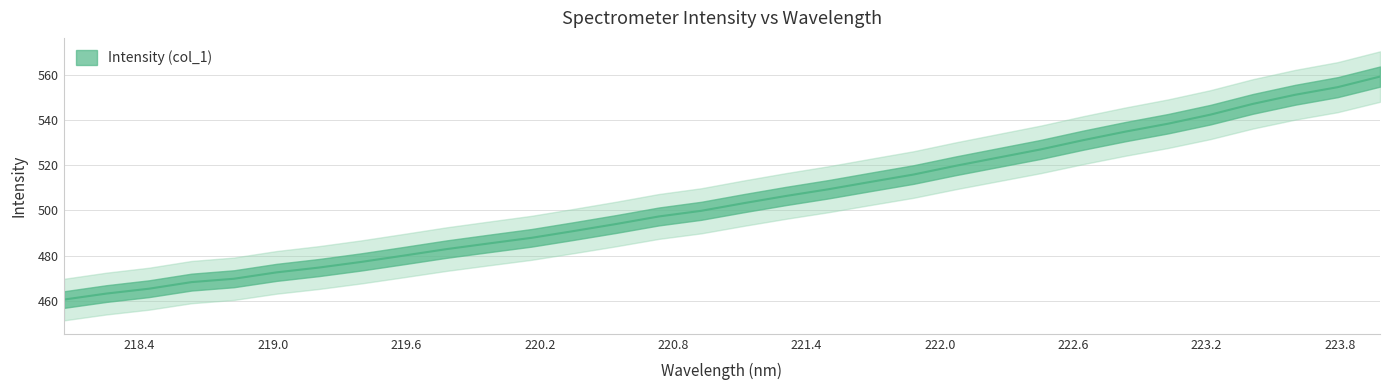

What is the approximate value at 222.0721?

519.8